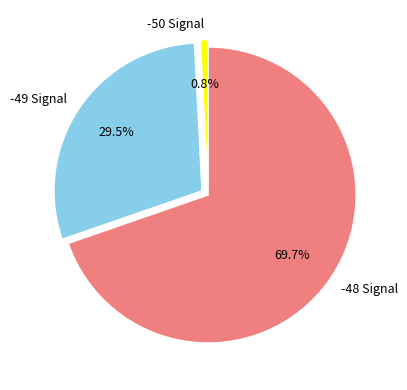

Which slice is the largest?

-48 Signal